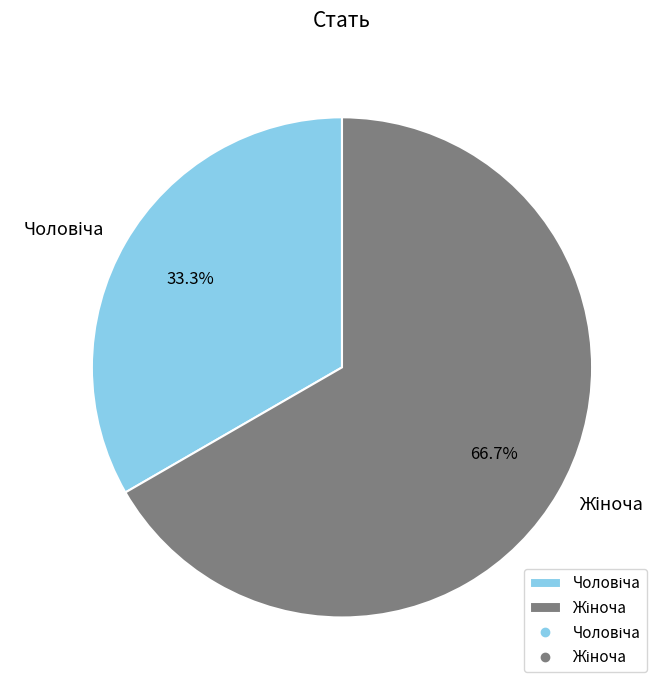

Does any single category account for the majority?

Yes